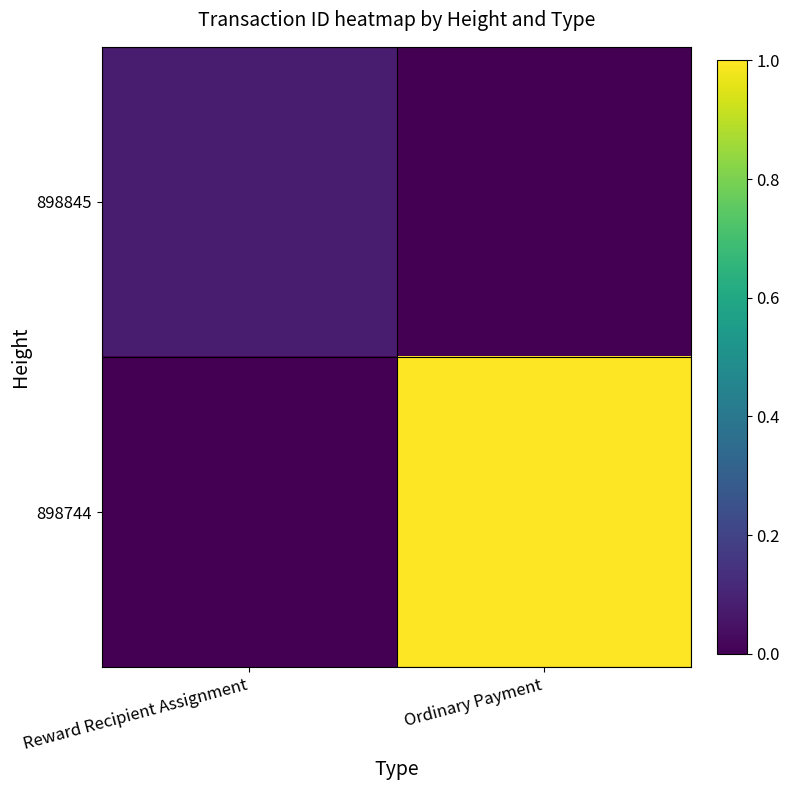

What is the greatest value displayed?

1.0